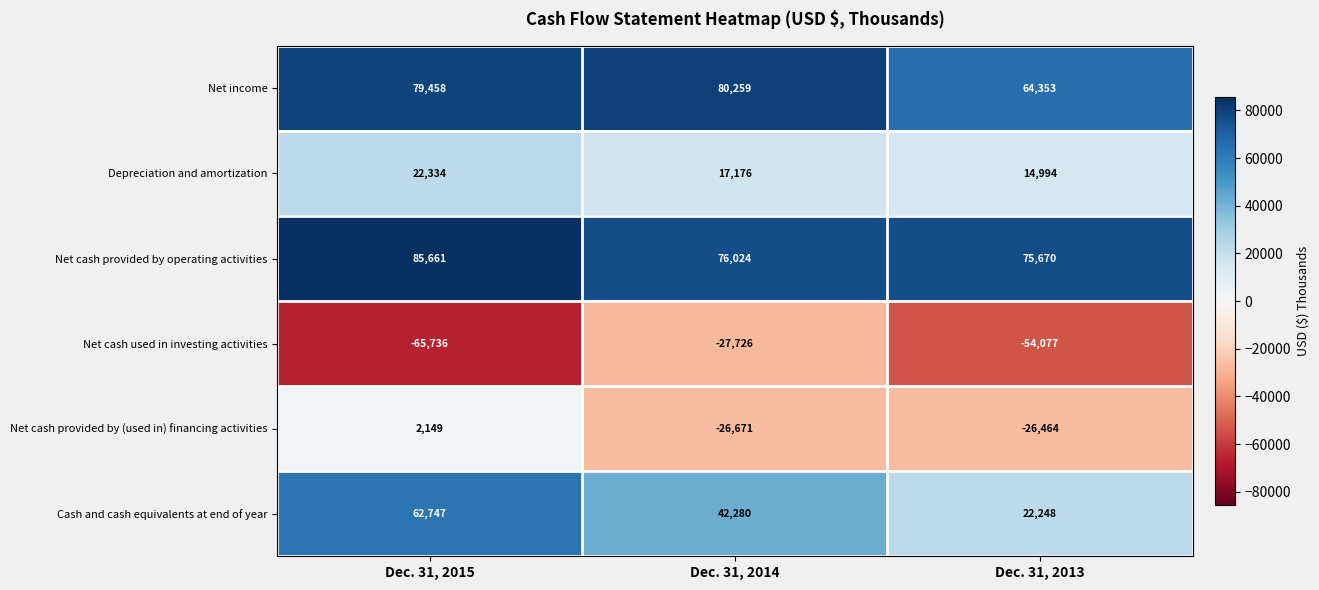

The value of Net income at Dec. 31, 2013 is 96877. True or false?

False